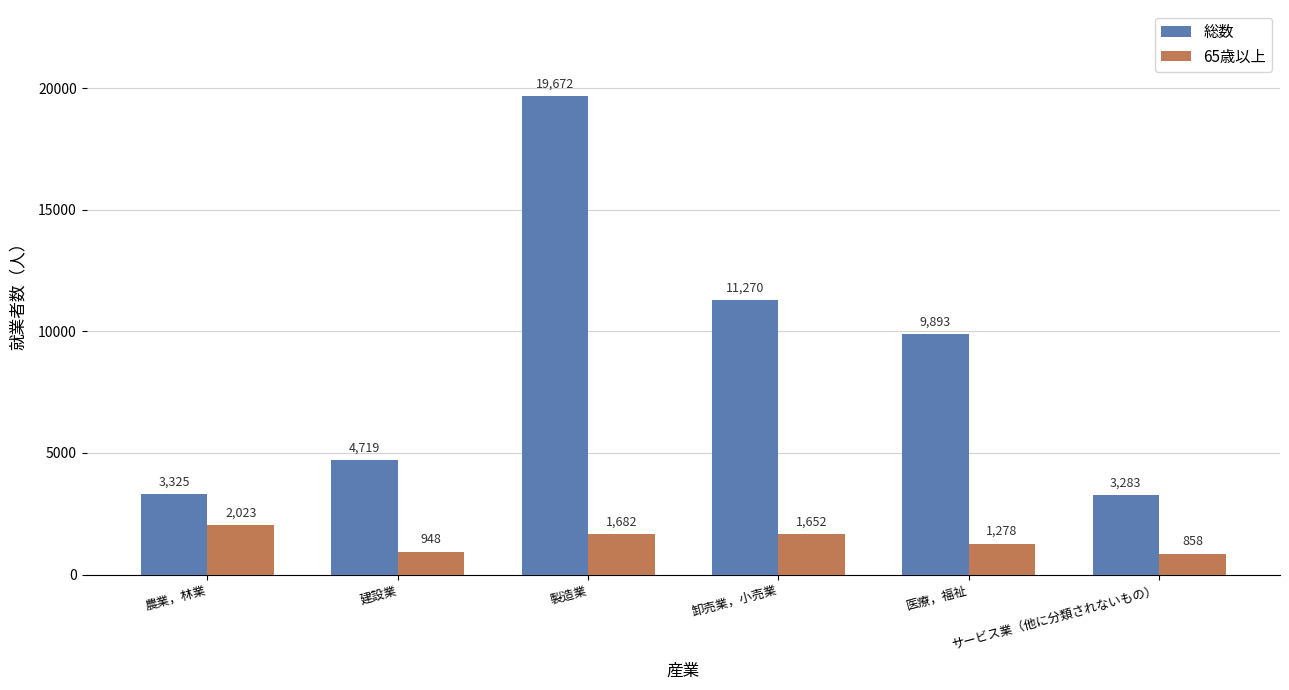

How many bars are there in each group?

2